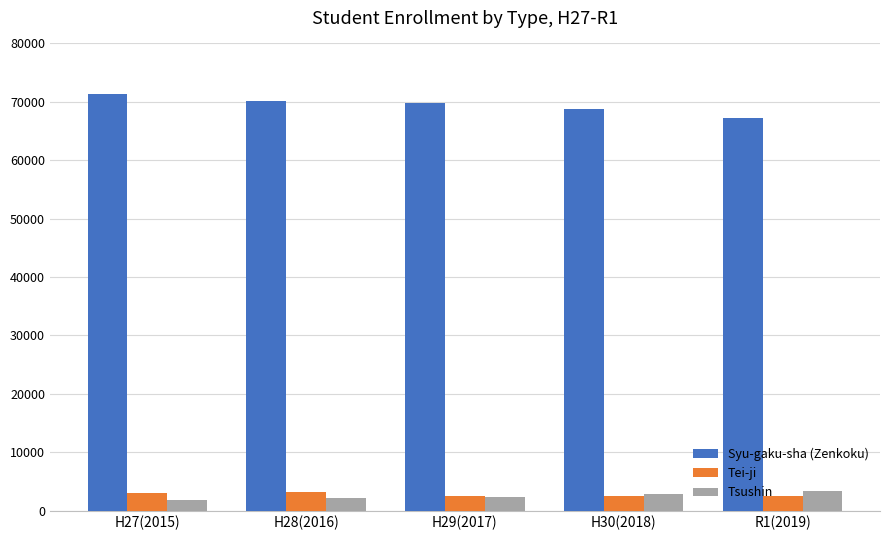

At how many categories does at least one series exceed 13092?

5